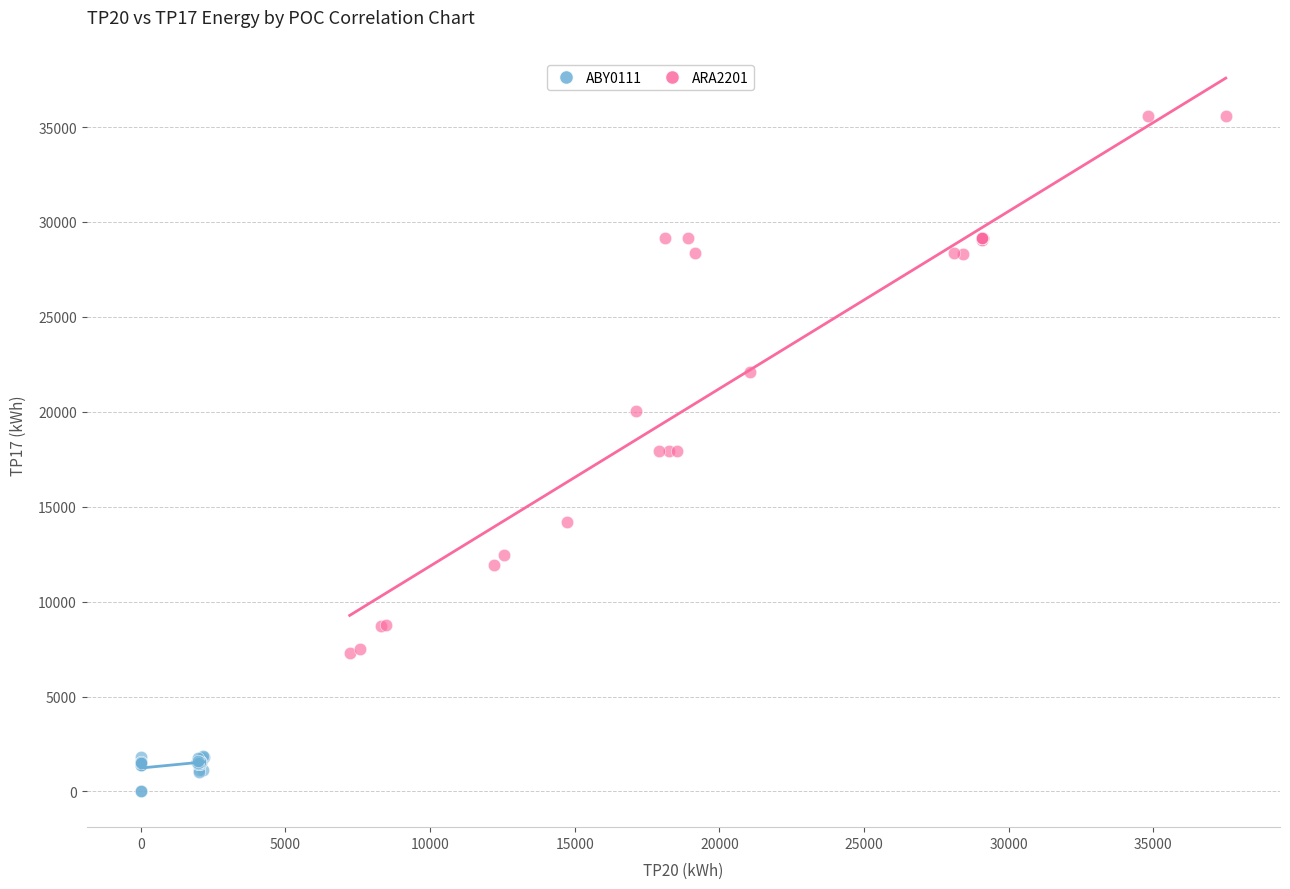

Which series has the widest spread of Y values?

ARA2201